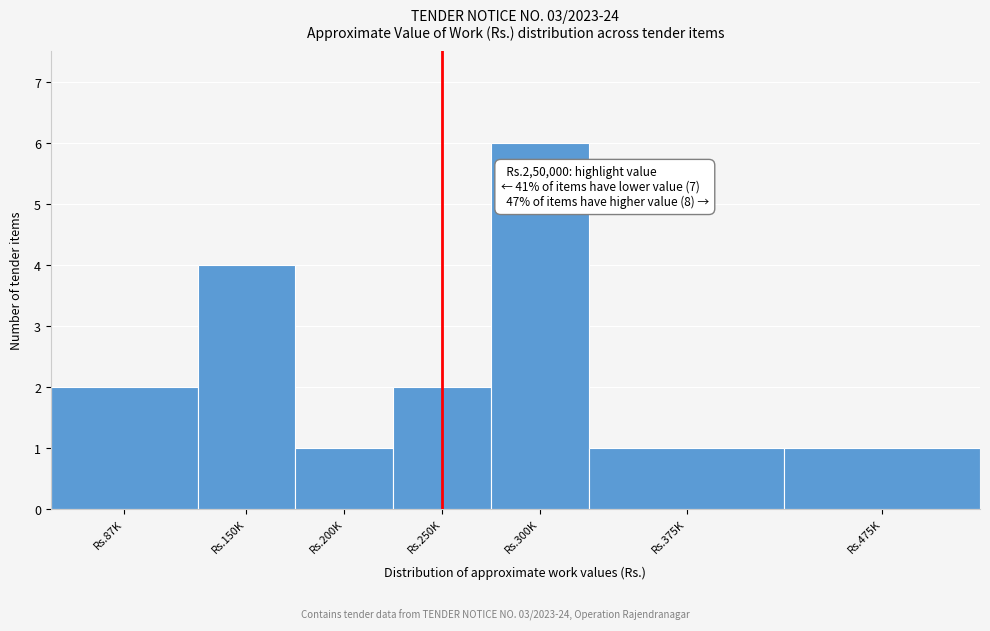

Reading left to right, transcribe all the data shown in this chart.

2	4	1	2	6	1	1